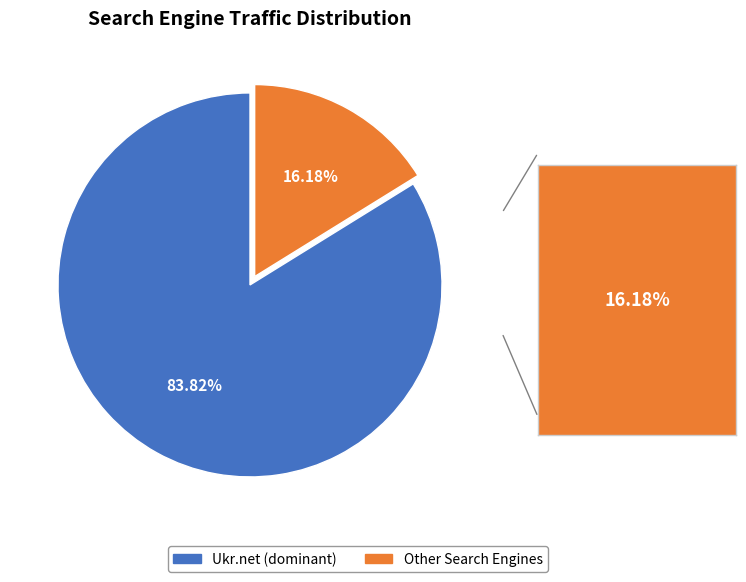

Does any single category account for the majority?

Yes